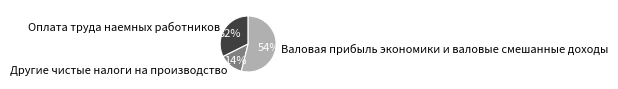

How many slices are in this pie chart?

3